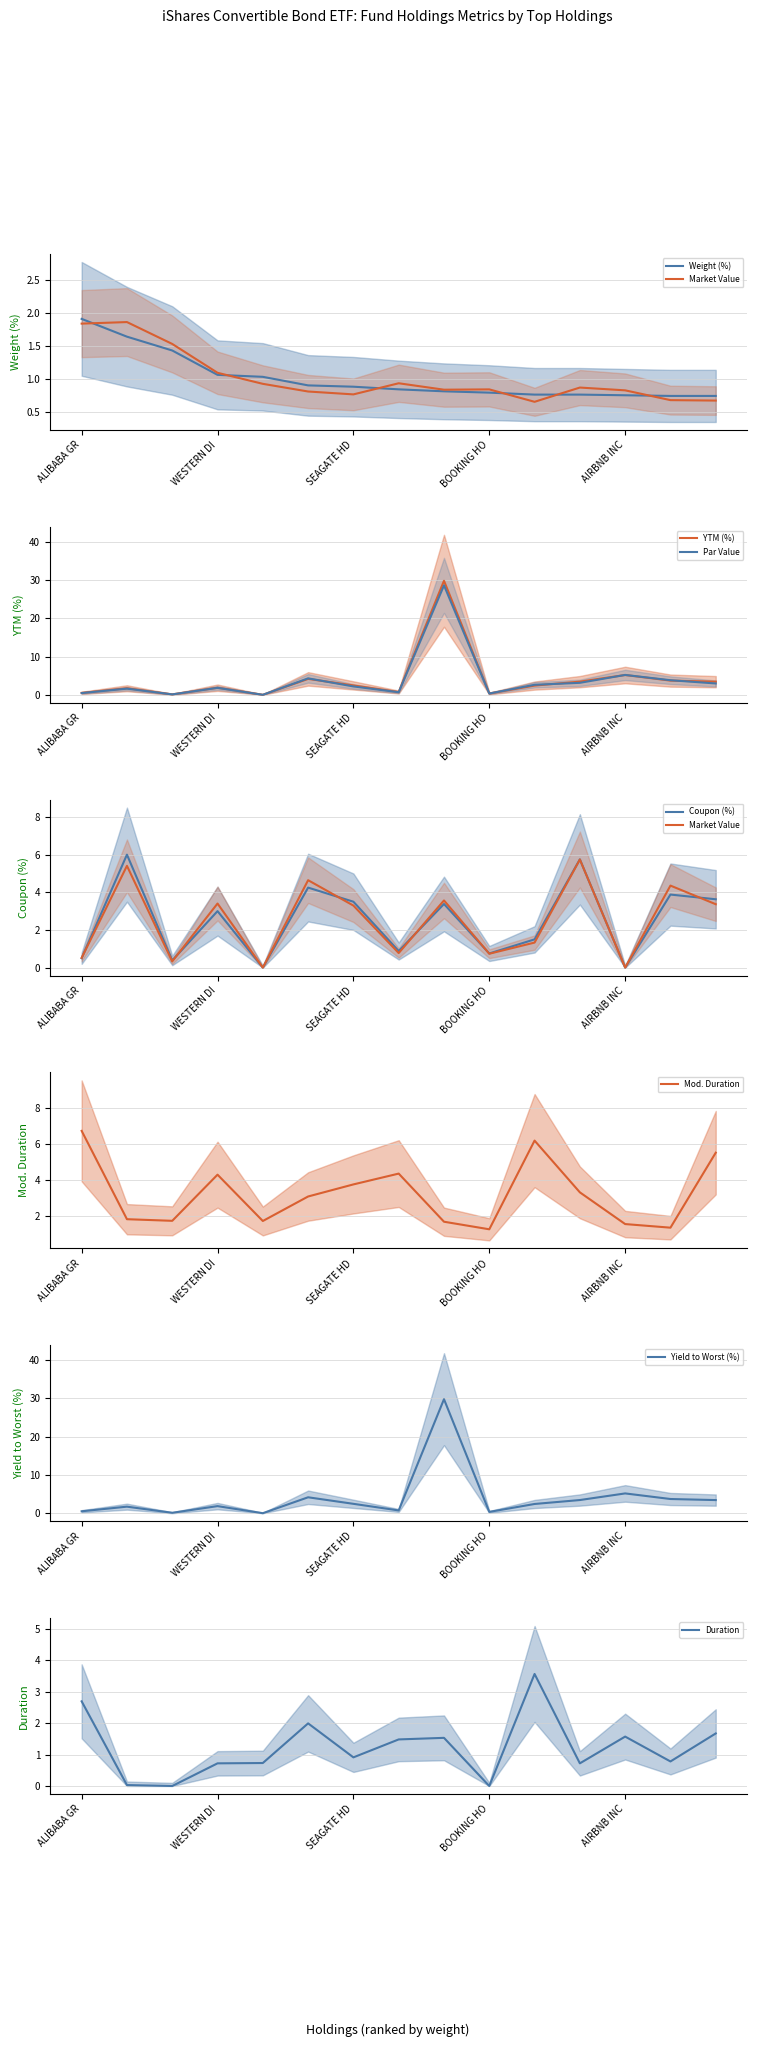

What is the difference between the YTM (%) values at PALO ALTO NETWORKS INC and RIVIAN AUTOMOTIVE INC 144A?

3.3